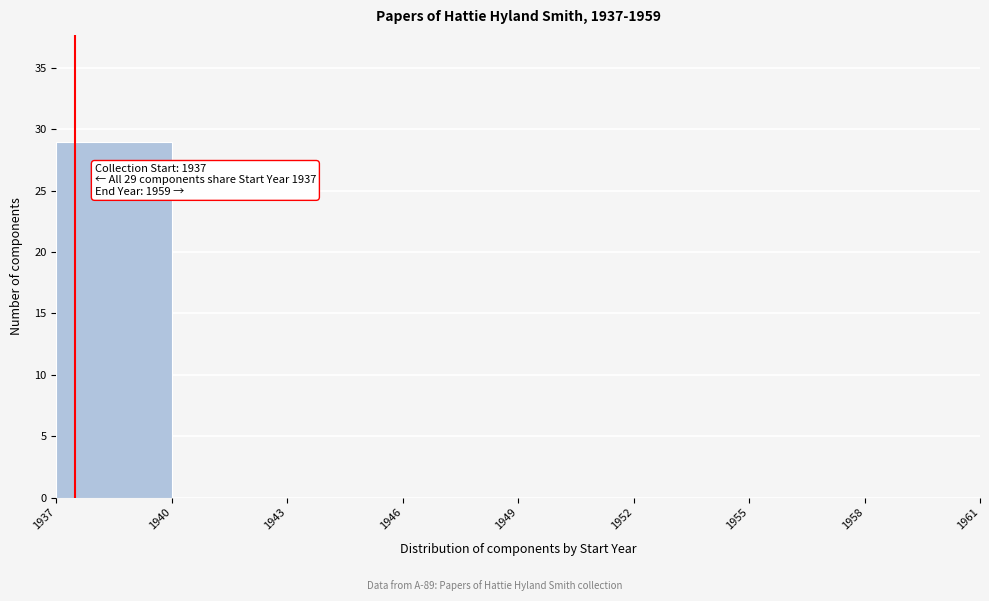

Over which range of the x-axis is the bar tallest?

1937 to 1940